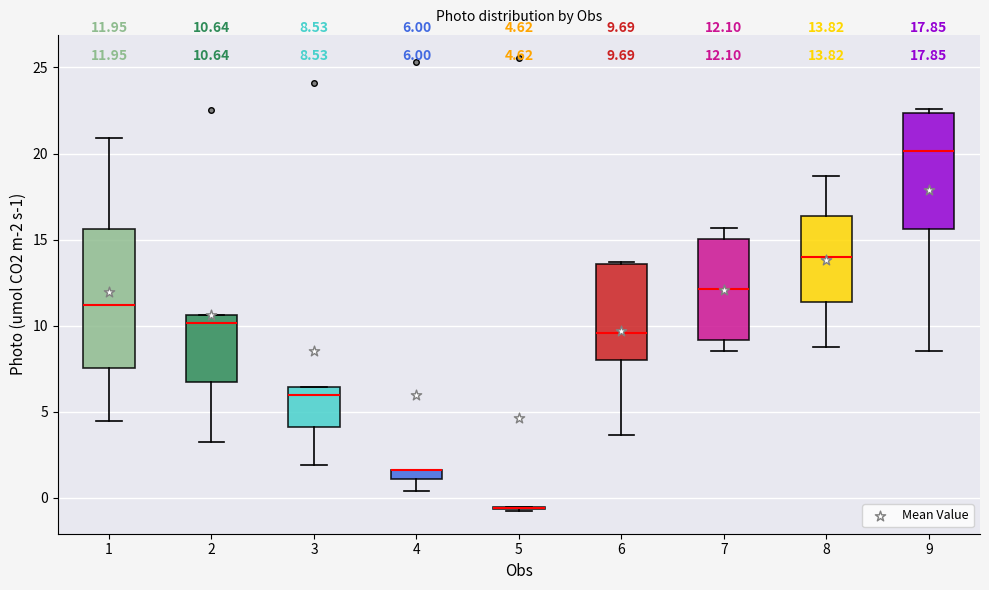

Comparing the boxes themselves (not the whiskers), which one is the tallest?

1